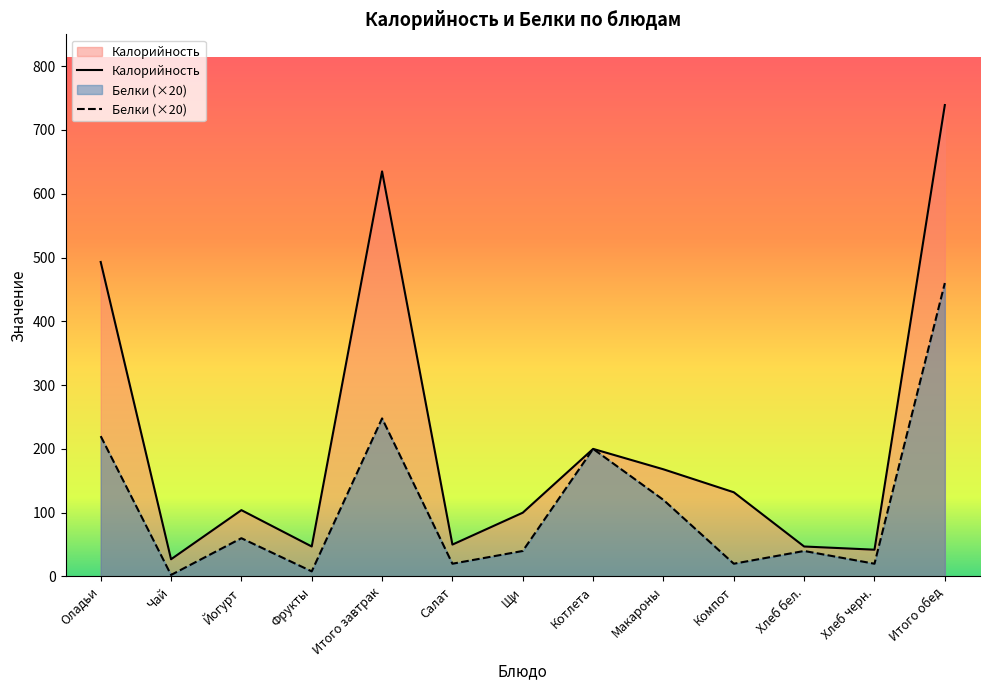

List the series in order of their peak value, lowest first.

Белки (×20), Калорийность